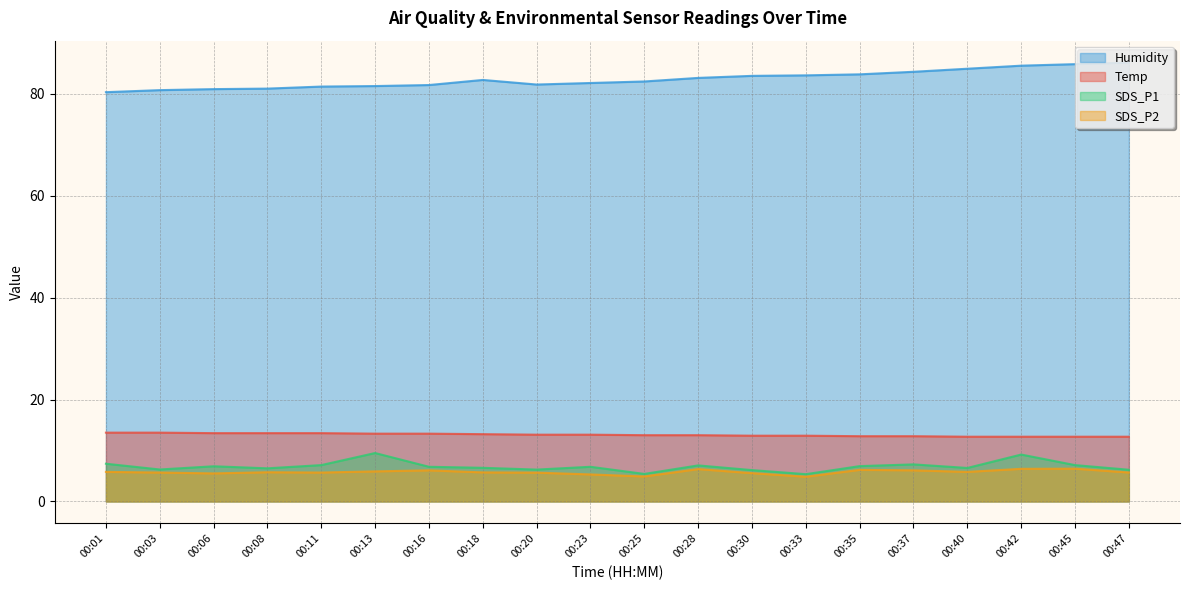

At which label does Humidity first exceed 82?

00:18